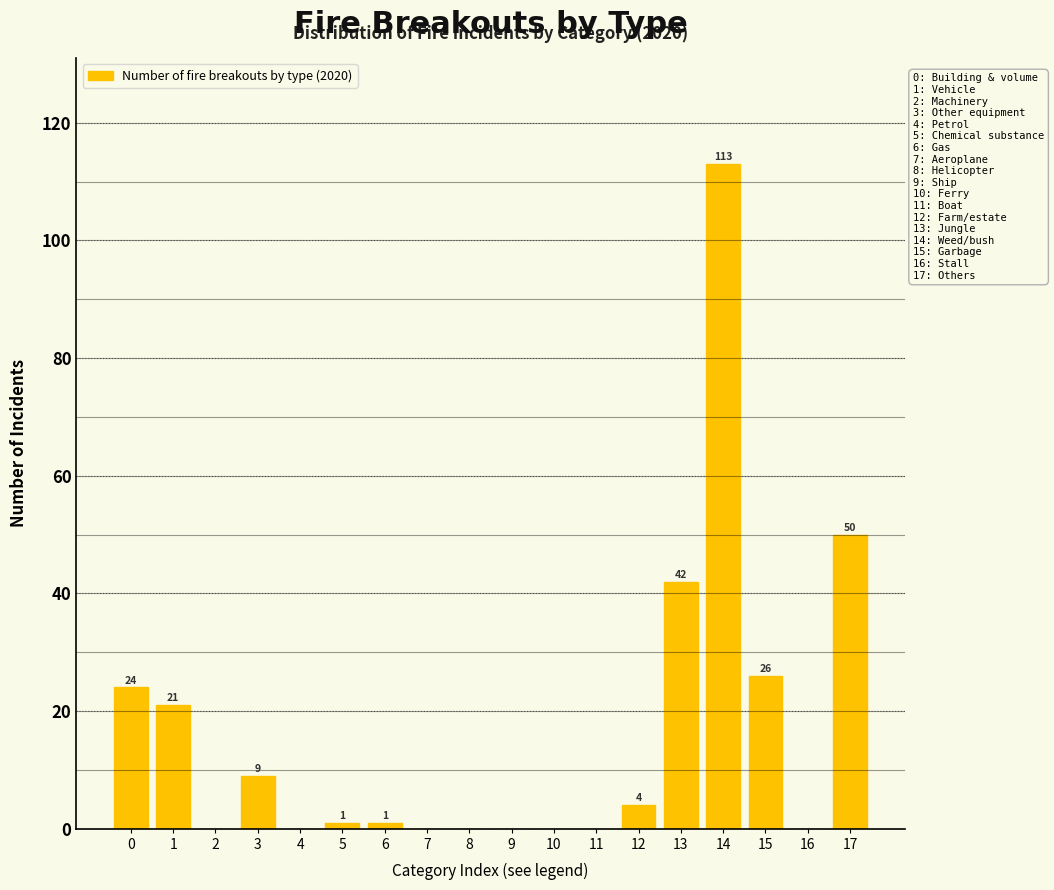

Reading right to left, what are all the values shown in this chart?

17=50	16=0	15=26	14=113	13=42	12=4	11=0	10=0	9=0	8=0	7=0	6=1	5=1	4=0	3=9	2=0	1=21	0=24